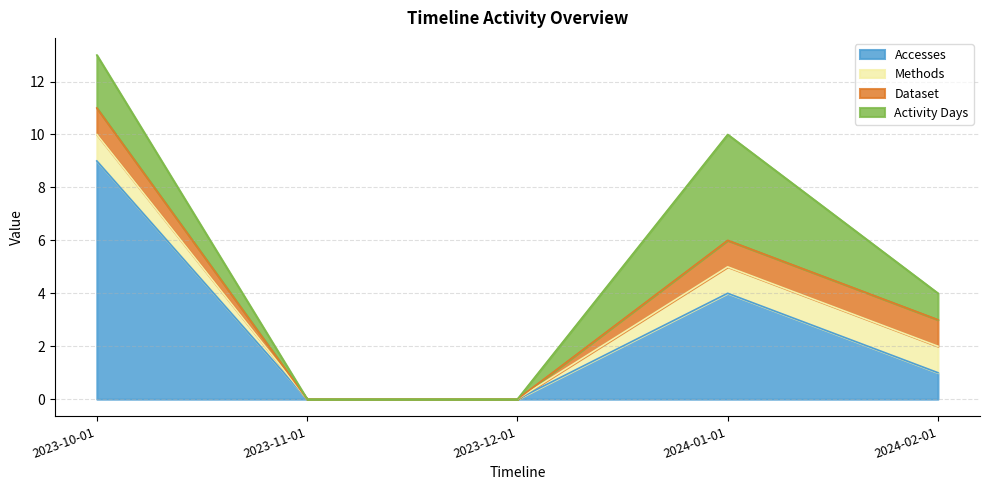

Between 2023-12-01 and 2024-01-01, which is larger?

2024-01-01